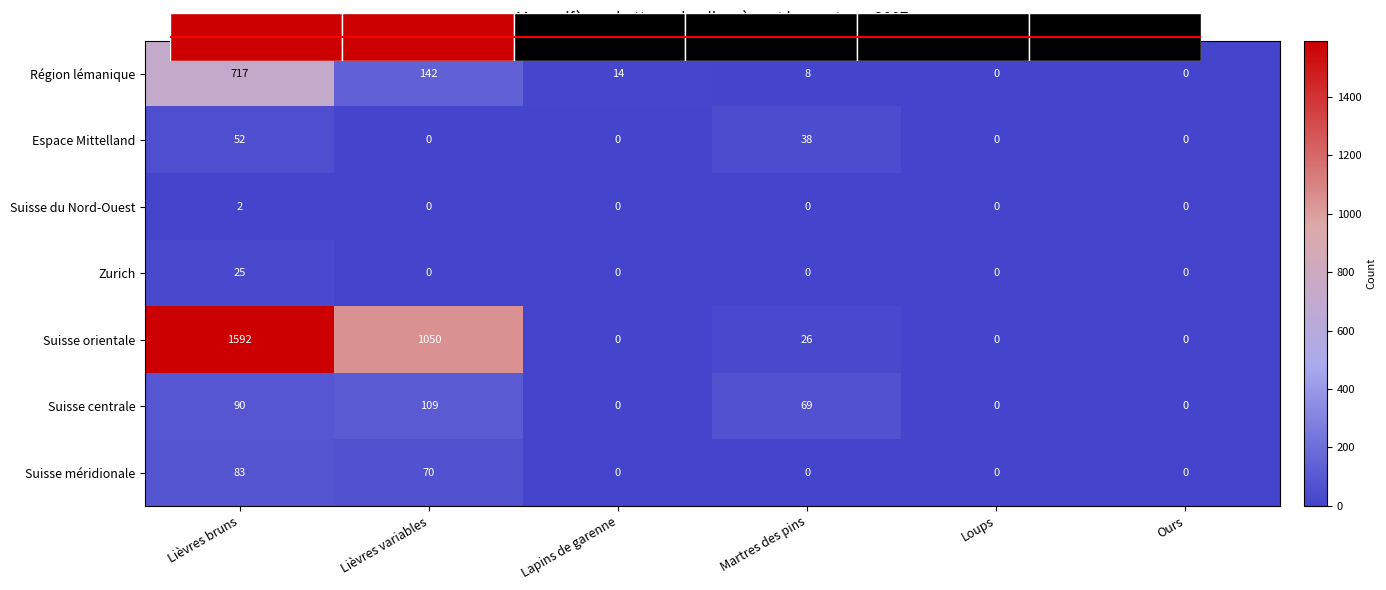

Rank the series at Lièvres bruns from highest to lowest value.

Suisse orientale, Région lémanique, Suisse centrale, Suisse méridionale, Espace Mittelland, Zurich, Suisse du Nord-Ouest